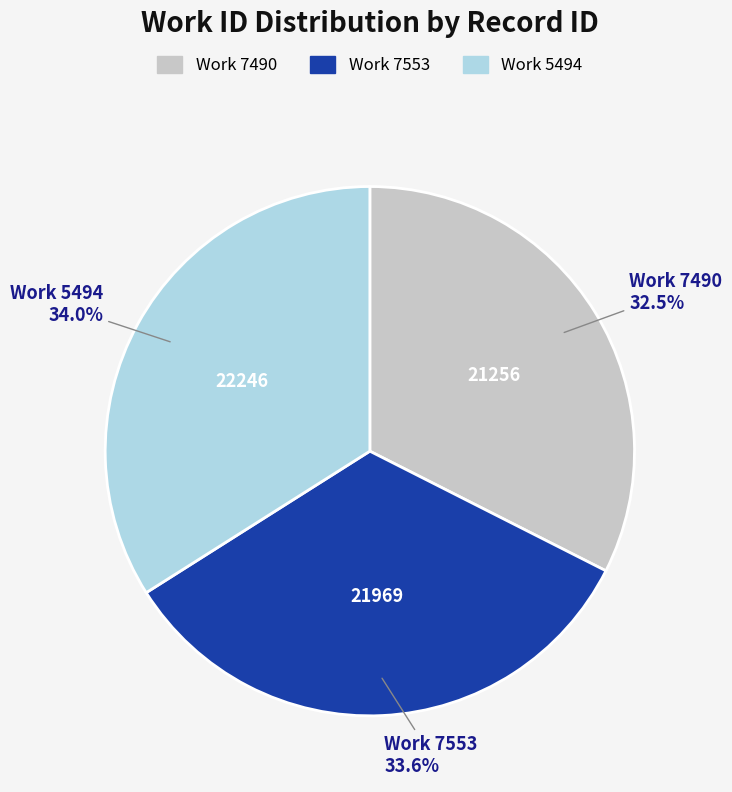

Is there a majority slice in this chart?

No